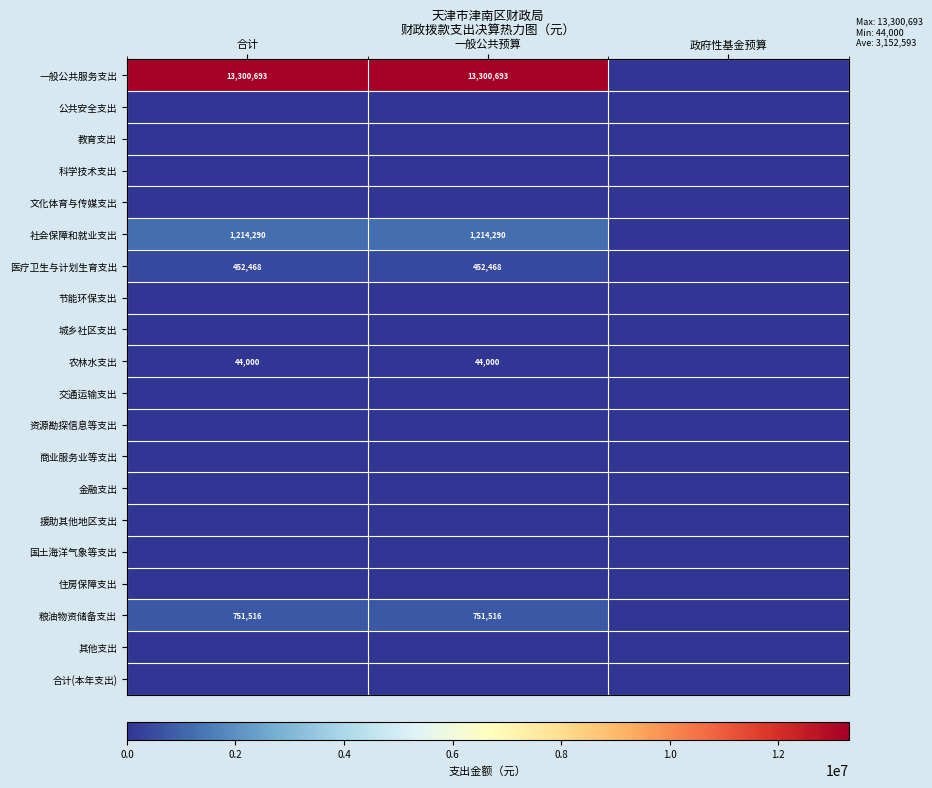

Count the number of categories in the chart.

3